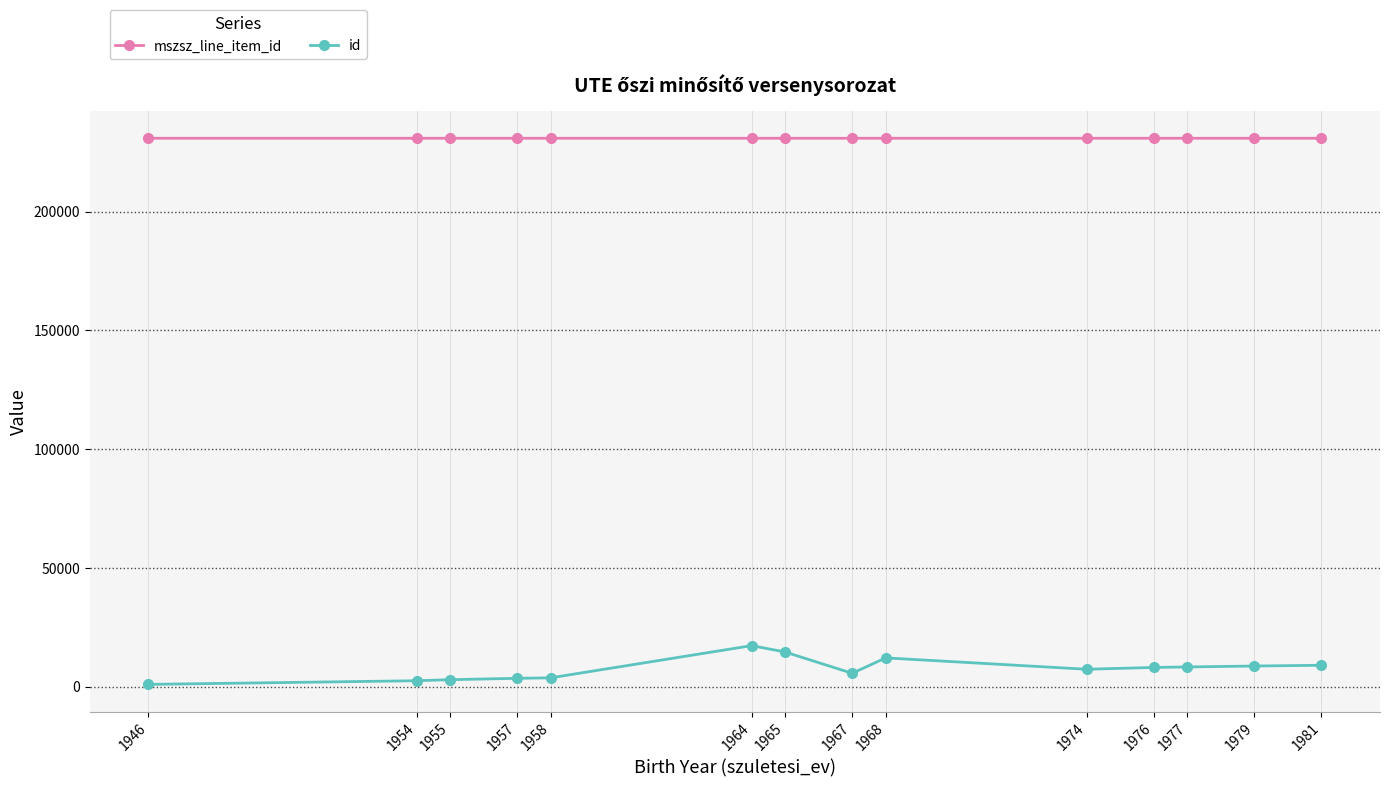

List the series in order of their peak value, highest first.

mszsz_line_item_id, id